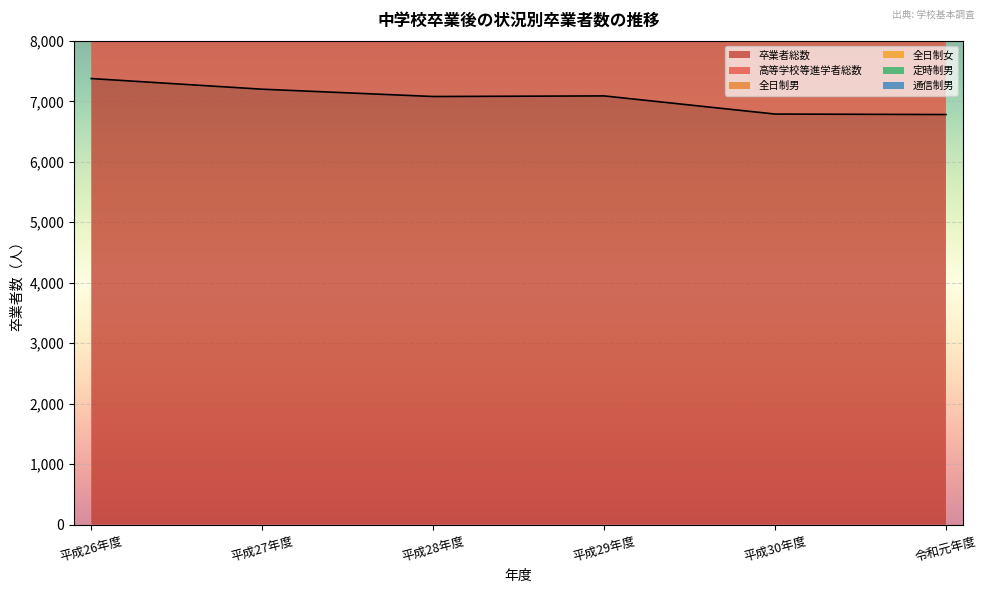

What is the label of the 2nd point from the right?

平成30年度